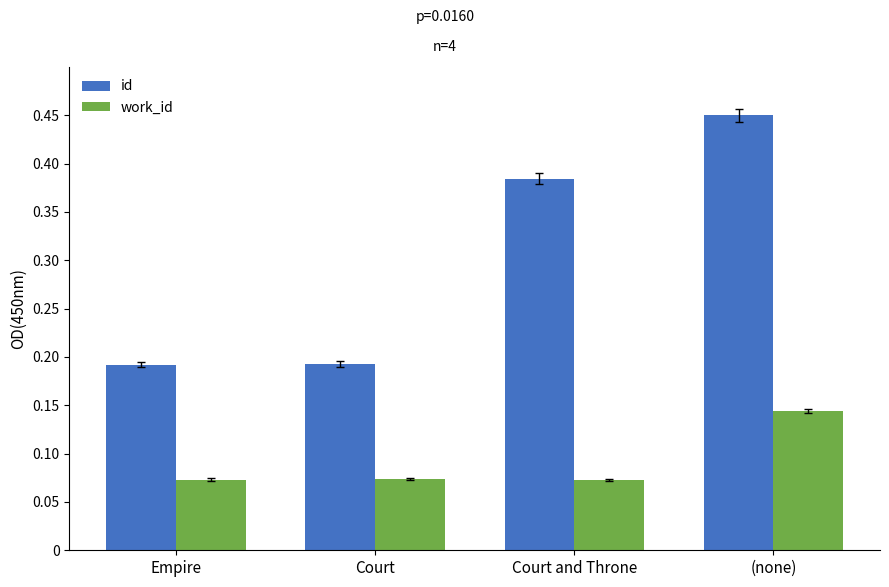

Is it true that id equals 0.3 at Empire?

False